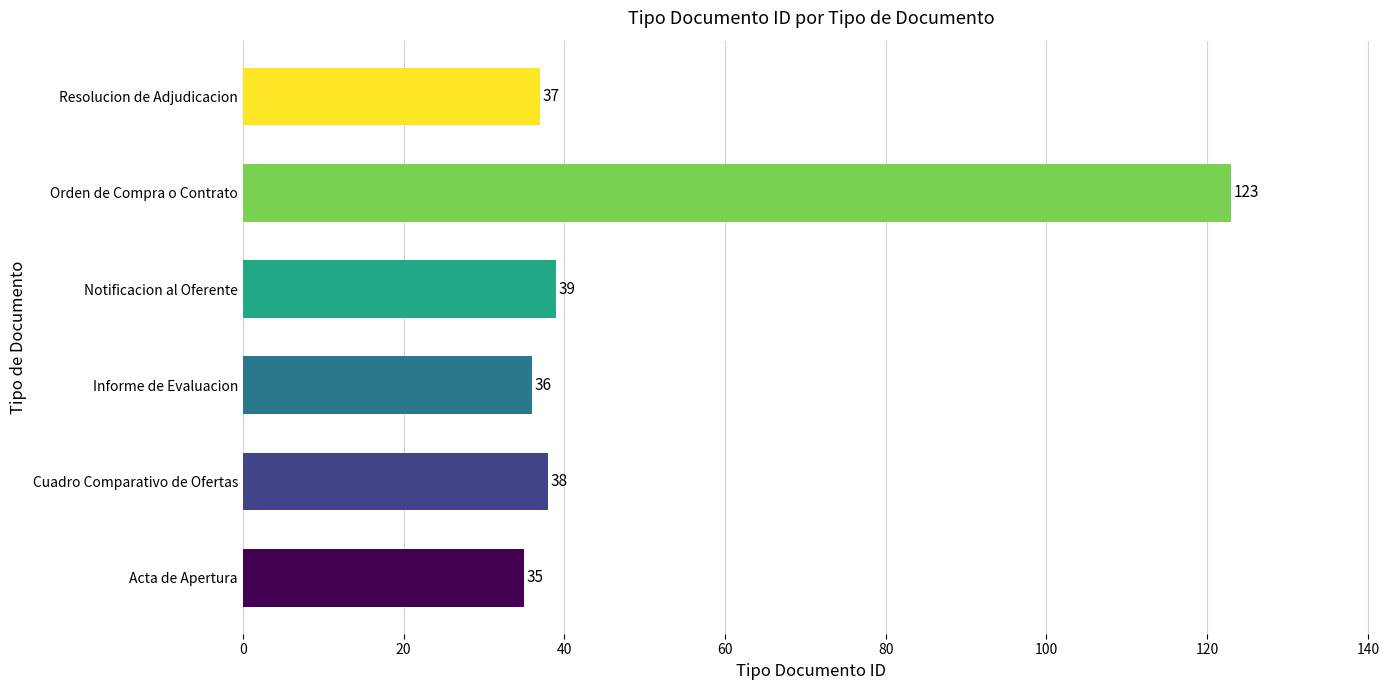

Between Acta de Apertura and Informe de Evaluacion, which is larger?

Informe de Evaluacion